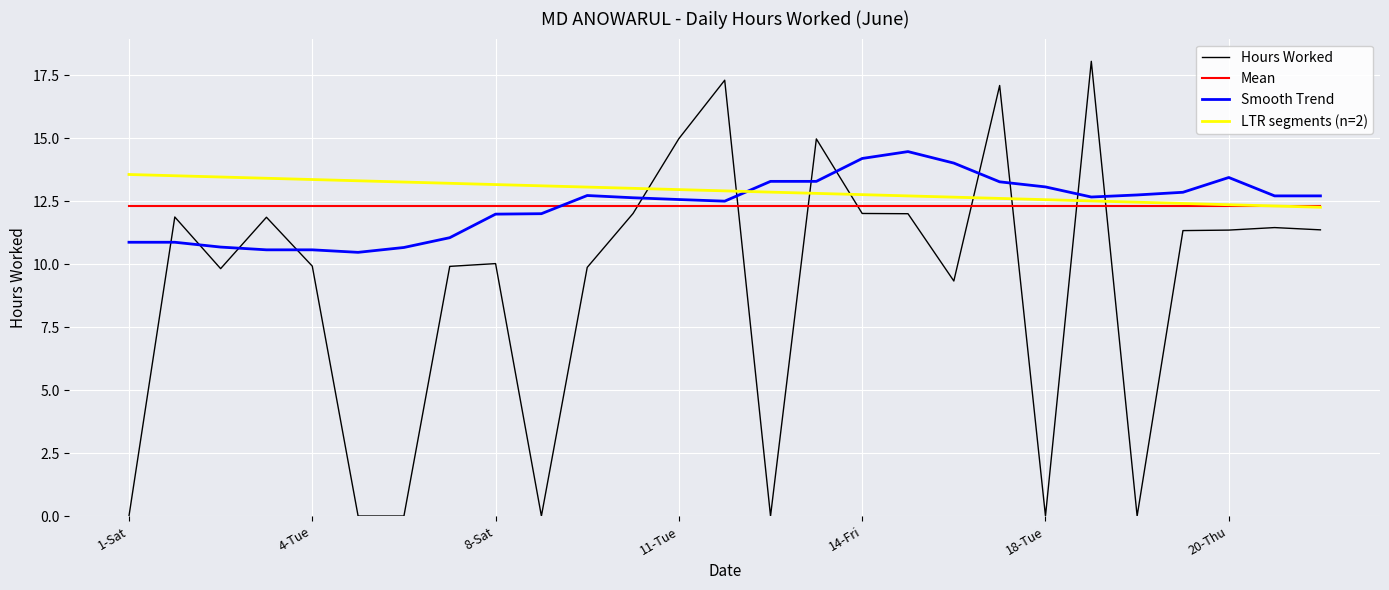

After their last crossing, which series has the higher values: Hours Worked or Mean?

Mean